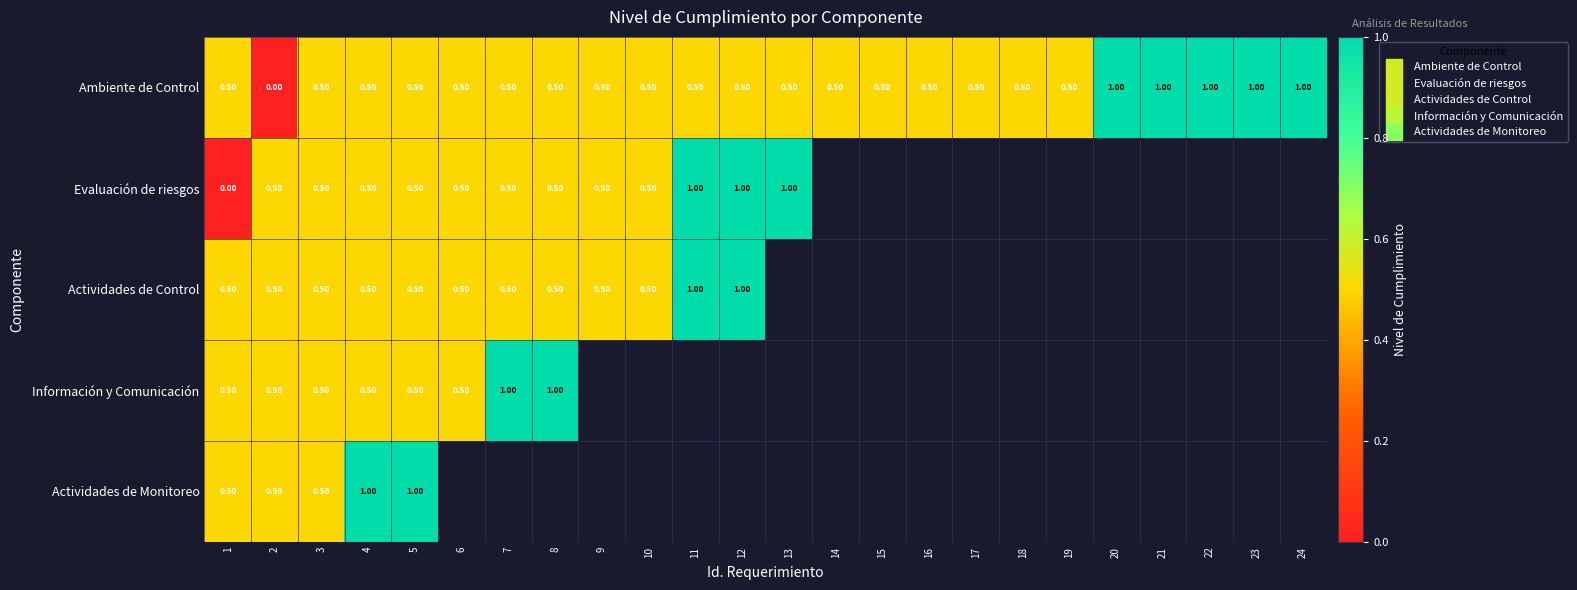

The value of Evaluación de riesgos at 9 is 0.5. True or false?

True